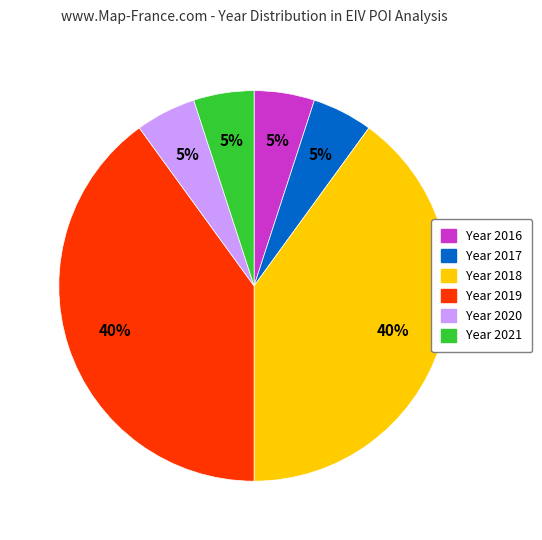

To the nearest percent, what is the average slice percentage?

17%